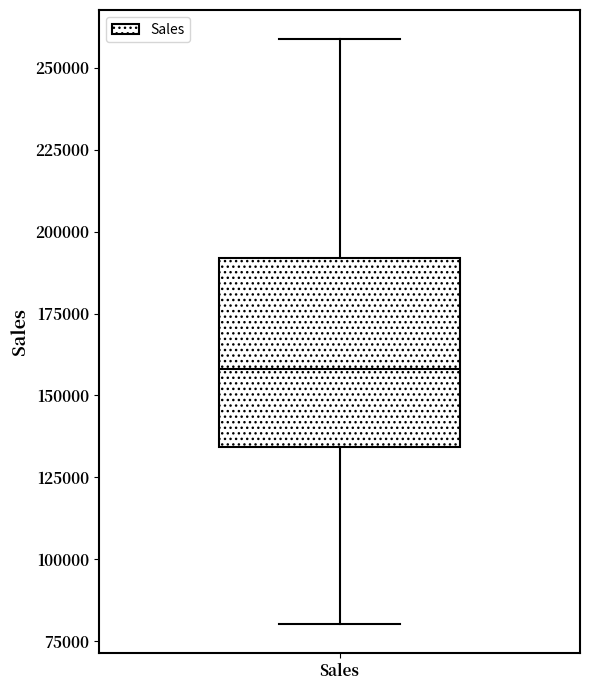

Transcribe this box plot: give where the median line is, the range the box spans, and where the two whiskers end, as read against the y-axis. The values are not printed on the chart, so give them approximately, as read against the axis.

median 160000, box 135000 to 190000, whiskers 80000 to 260000